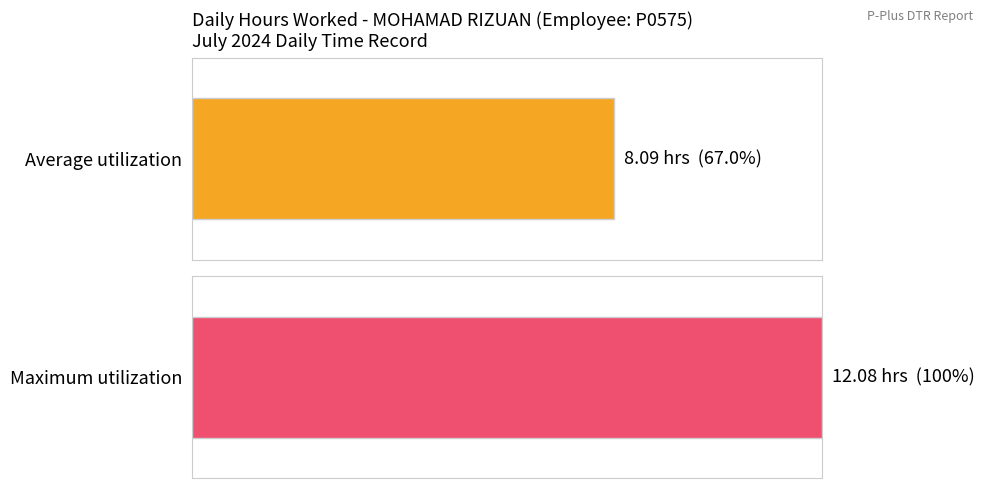

What is the maximum value shown in the chart?

12.1